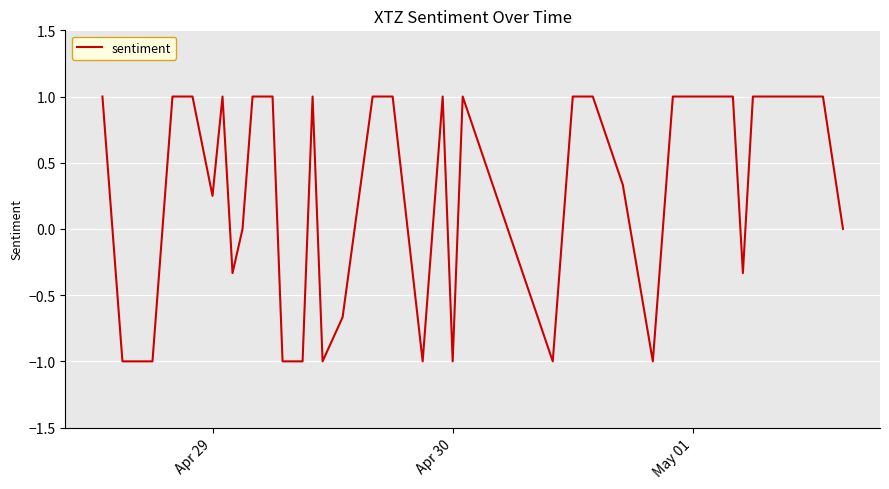

How many values are between 0 and 1?

28